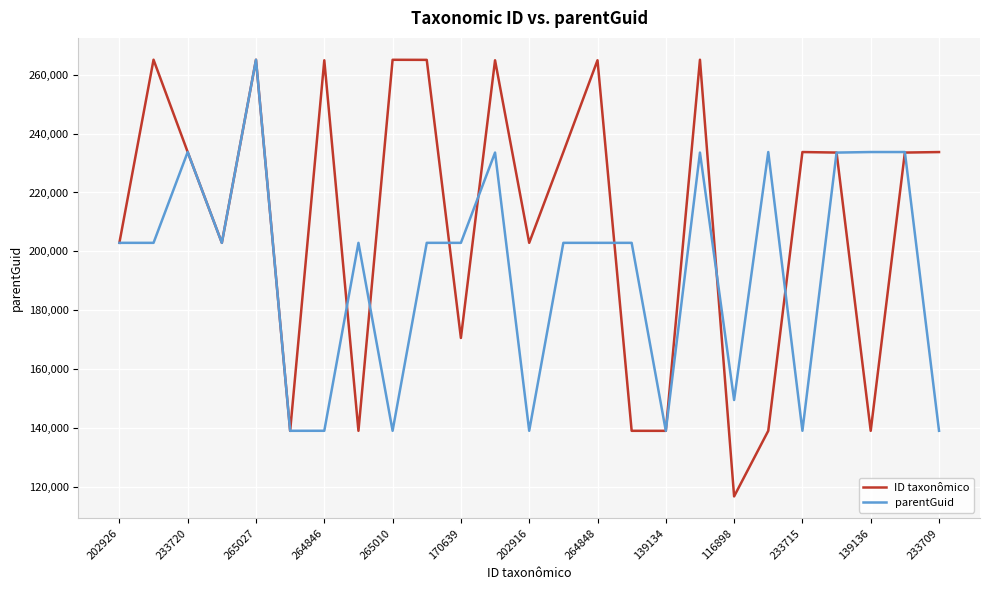

What is the minimum value shown in the chart?

116898